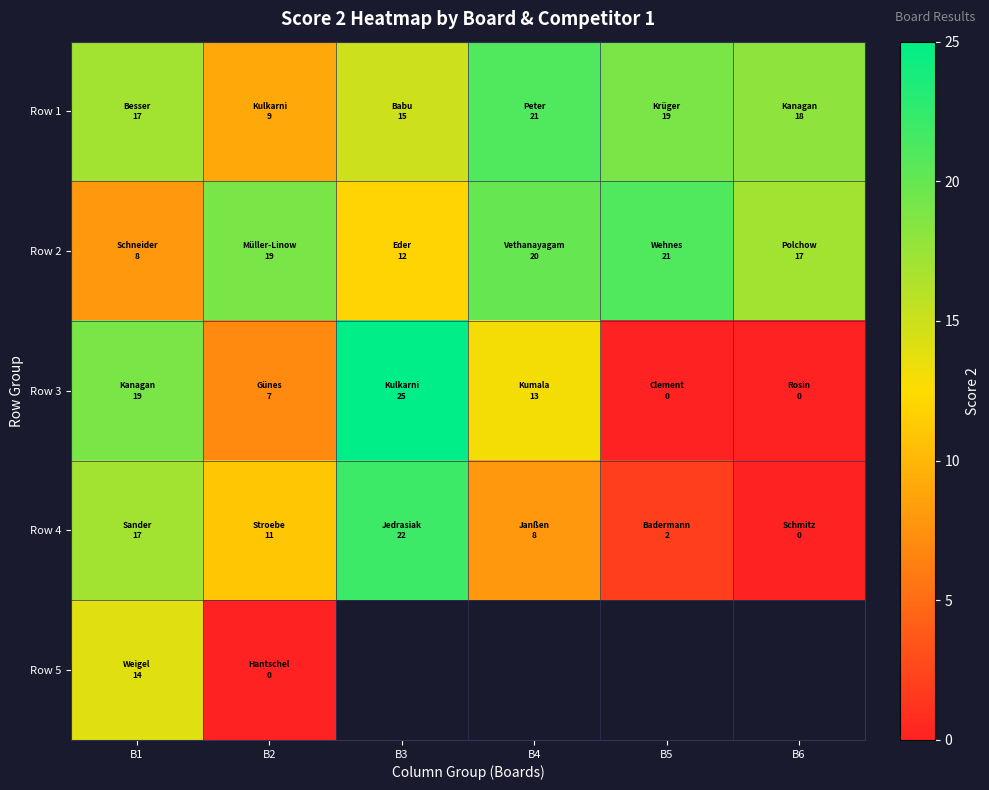

Rank the series at B6 from lowest to highest value.

Row 3, Row 4, Row 5, Row 2, Row 1